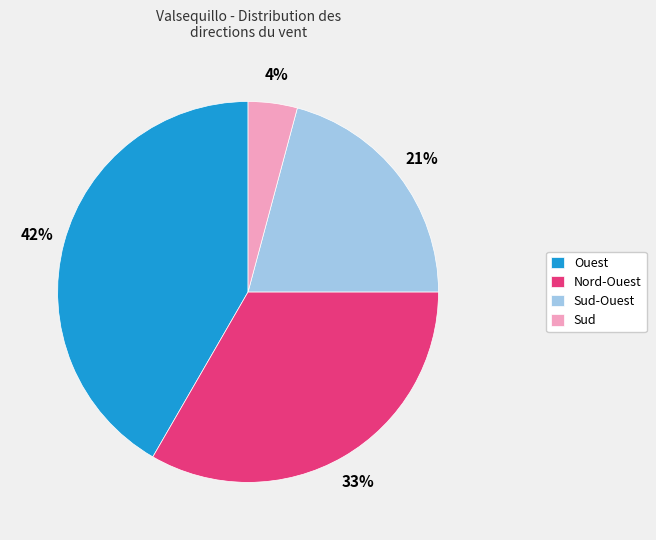

Which category has the biggest portion of the pie?

Ouest